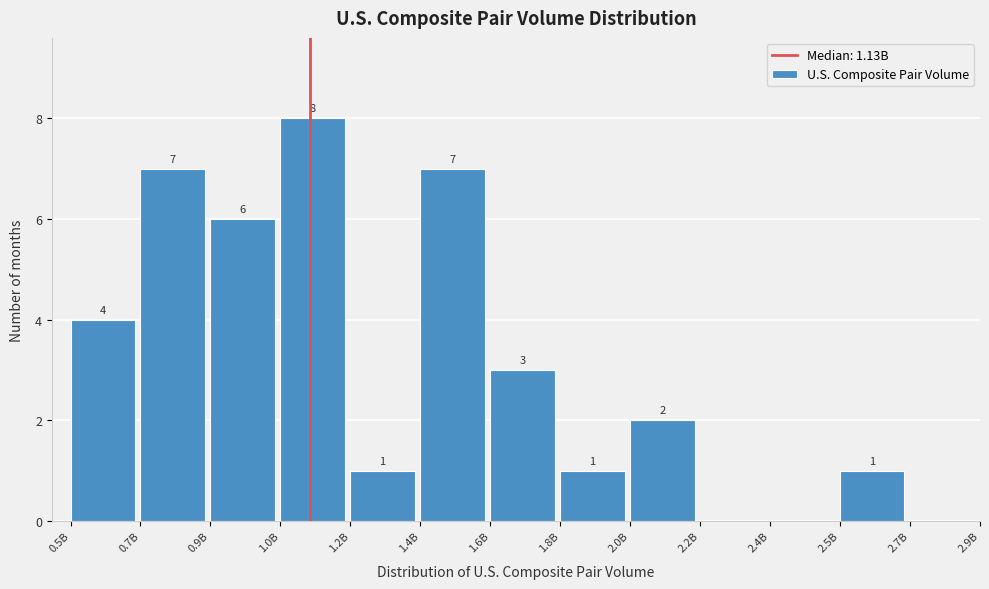

Reading left to right, transcribe all the data shown in this chart.

0.5B=4	0.7B=7	0.9B=6	1.0B=8	1.2B=1	1.4B=7	1.6B=3	1.8B=1	2.0B=2	2.2B=0	2.4B=0	2.5B=1	2.7B=0